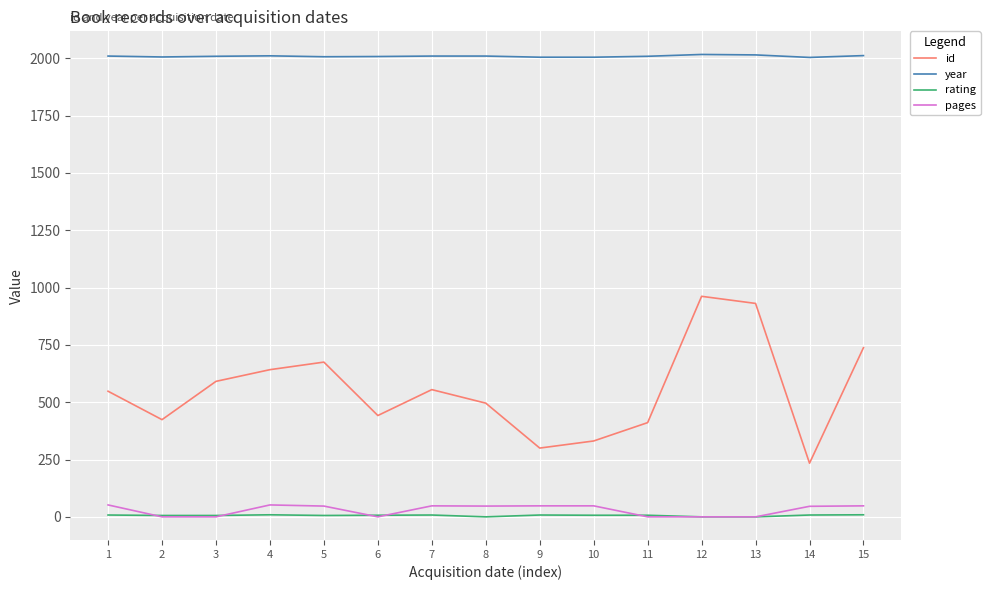

How many lines are shown in the chart?

4